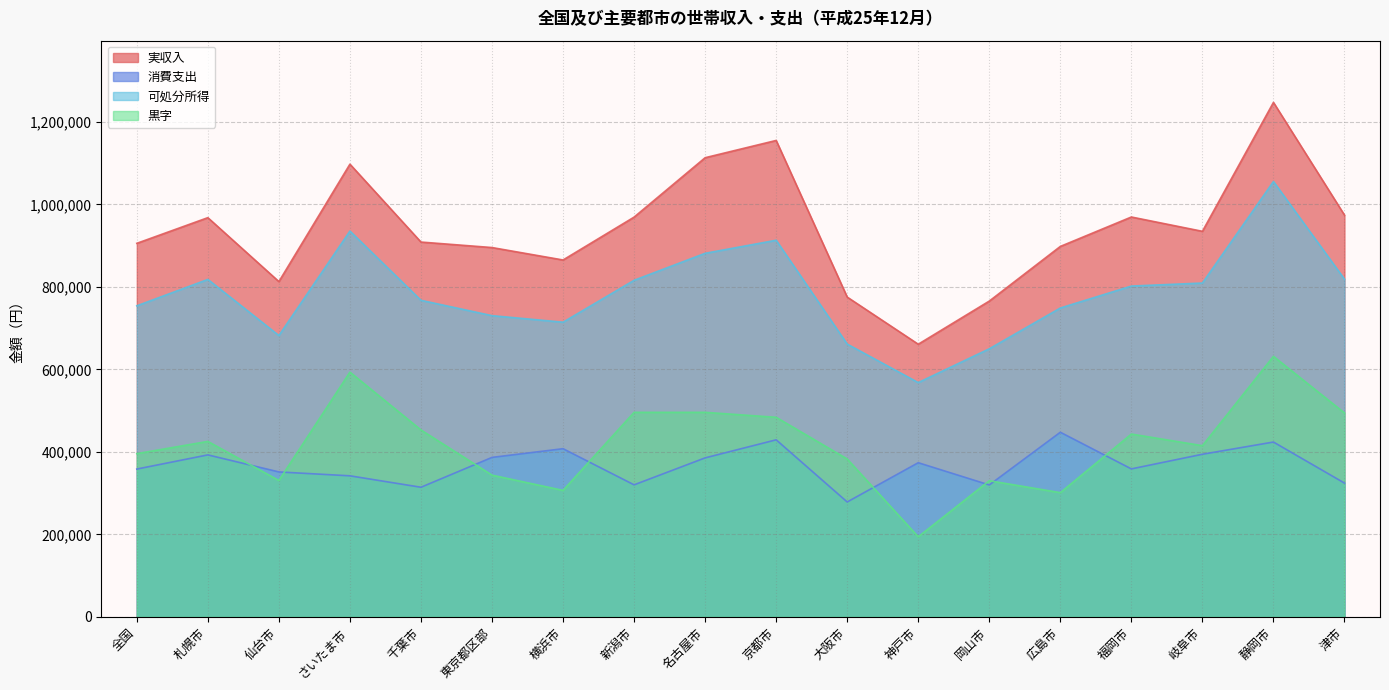

Between さいたま市 and 新潟市, which is larger?

さいたま市